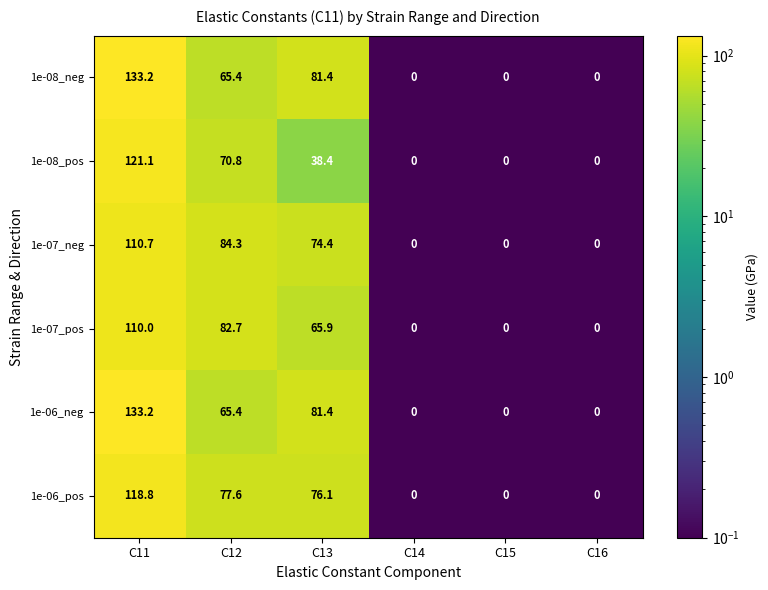

What is the highest value of the 1e-07_pos series?

110.0